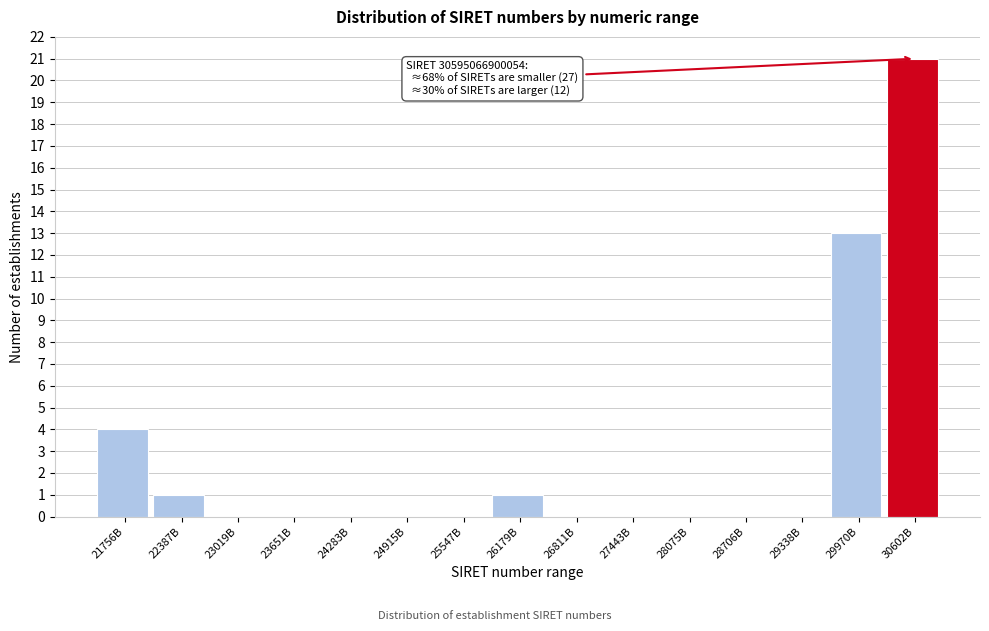

Reading left to right, transcribe all the data shown in this chart.

21756B=4	22387B=1	23019B=0	23651B=0	24283B=0	24915B=0	25547B=0	26179B=1	26811B=0	27443B=0	28075B=0	28706B=0	29338B=0	29970B=13	30602B=21